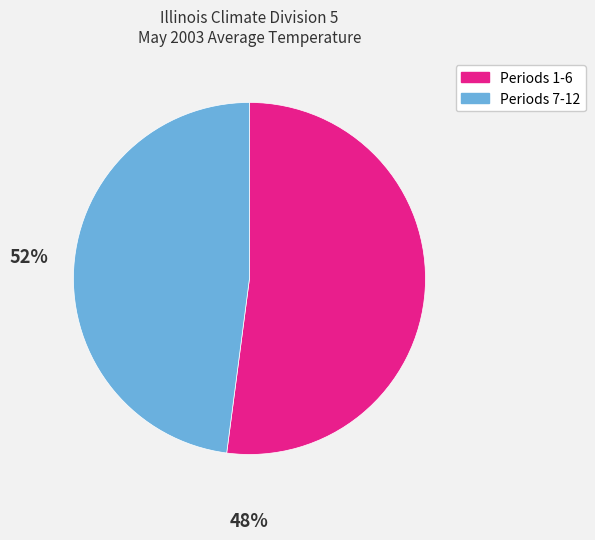

Does any single category account for the majority?

Yes